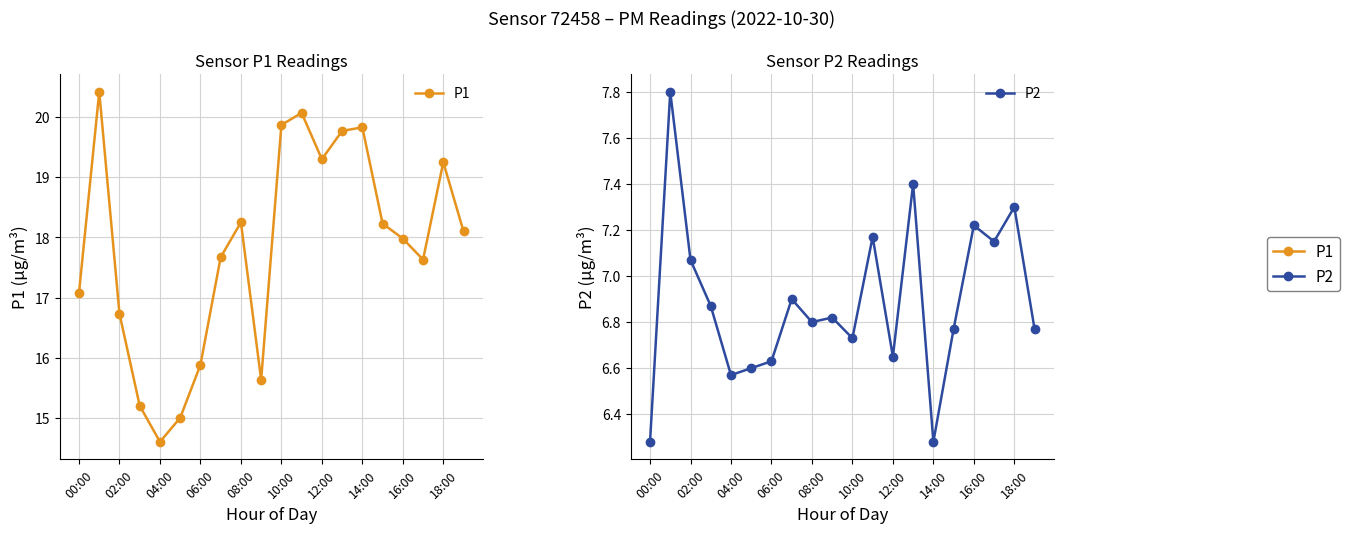

What is the sum of the P1 values at 13 and 12?

39.1